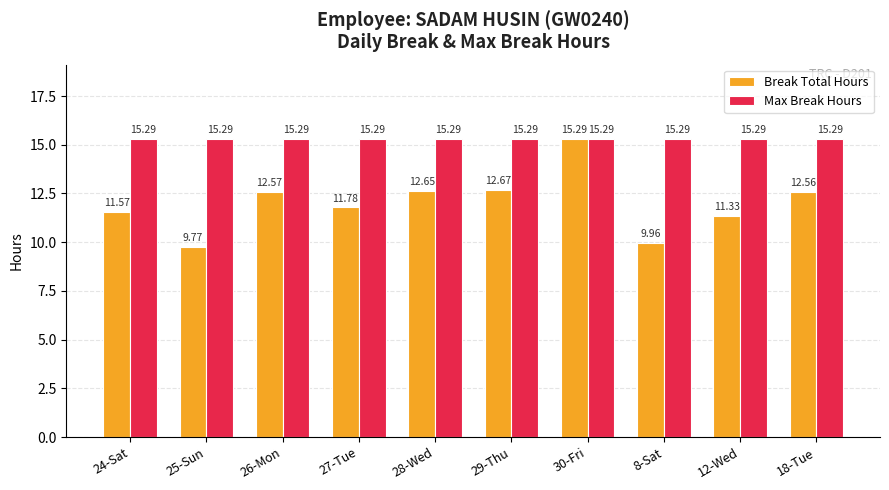

At which category is the sum across all series the highest?

30-Fri